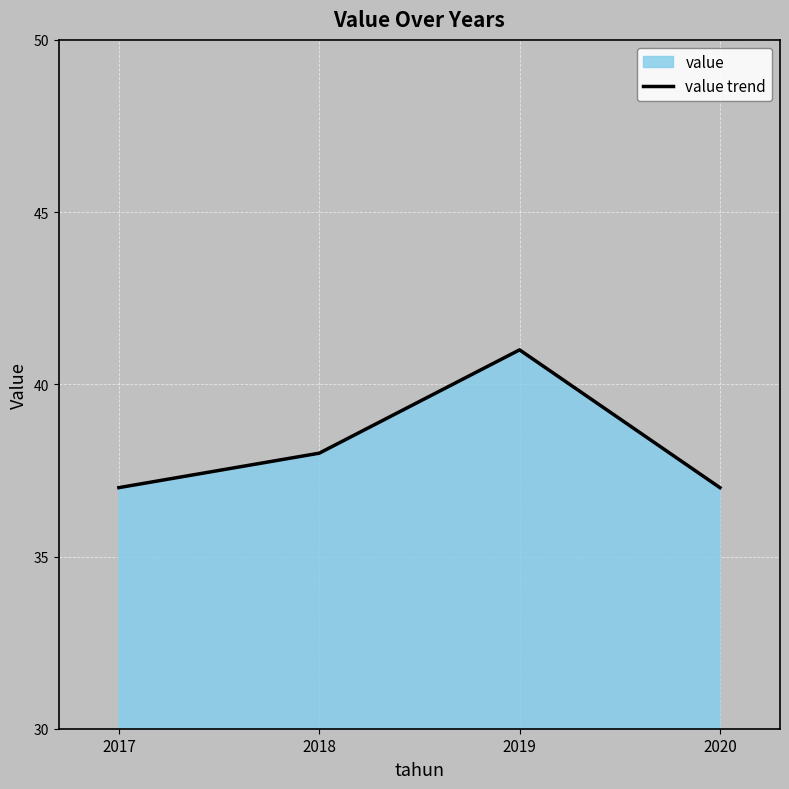

What is the difference between the second highest and minimum values?

1